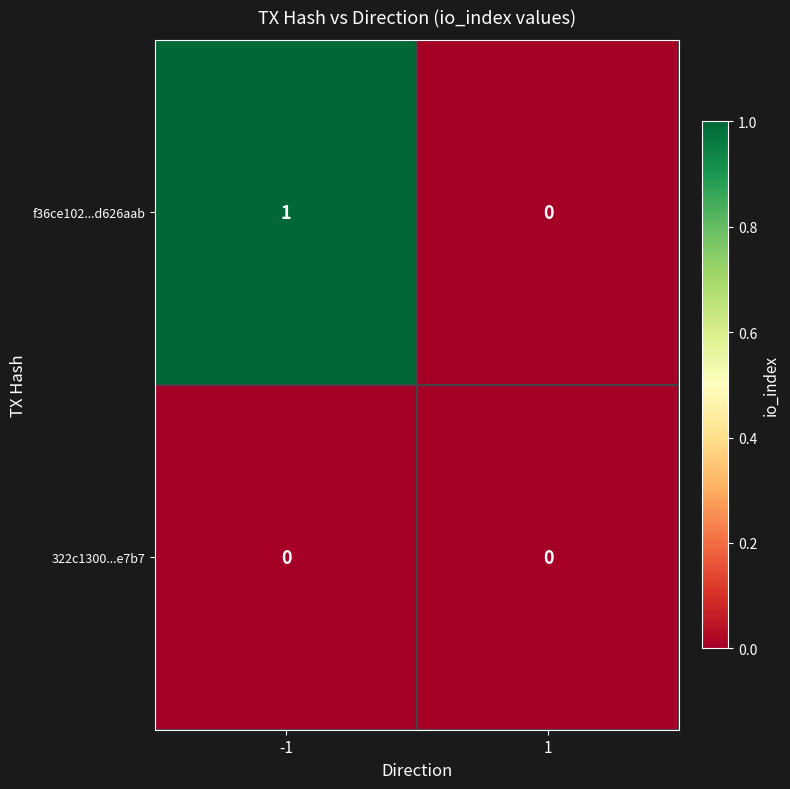

Is the value of f36ce102...d626aab at -1 greater than the value of 322c1300...e7b7 at -1?

Yes